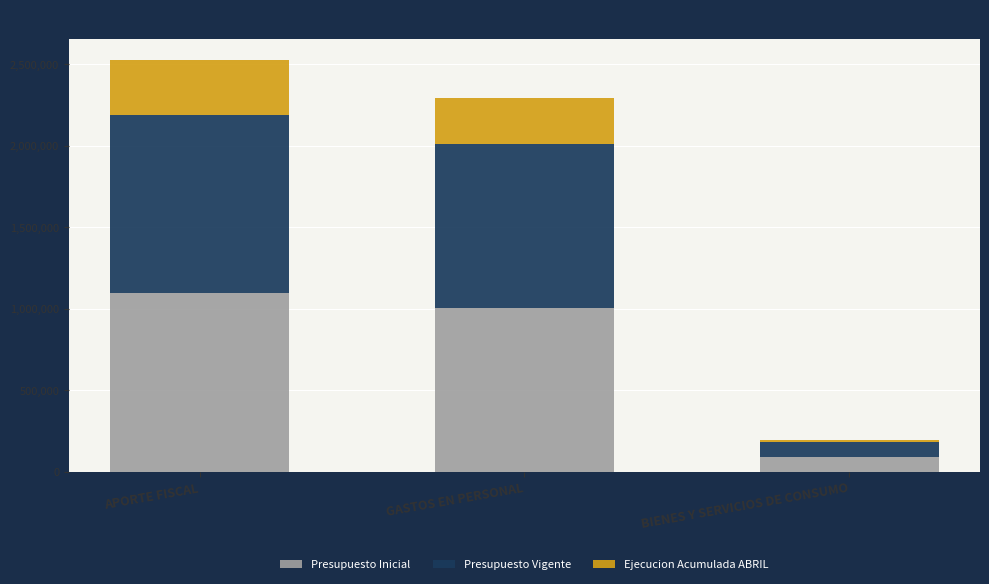

What is the difference between the second highest and minimum values in the Presupuesto Inicial series?

914984